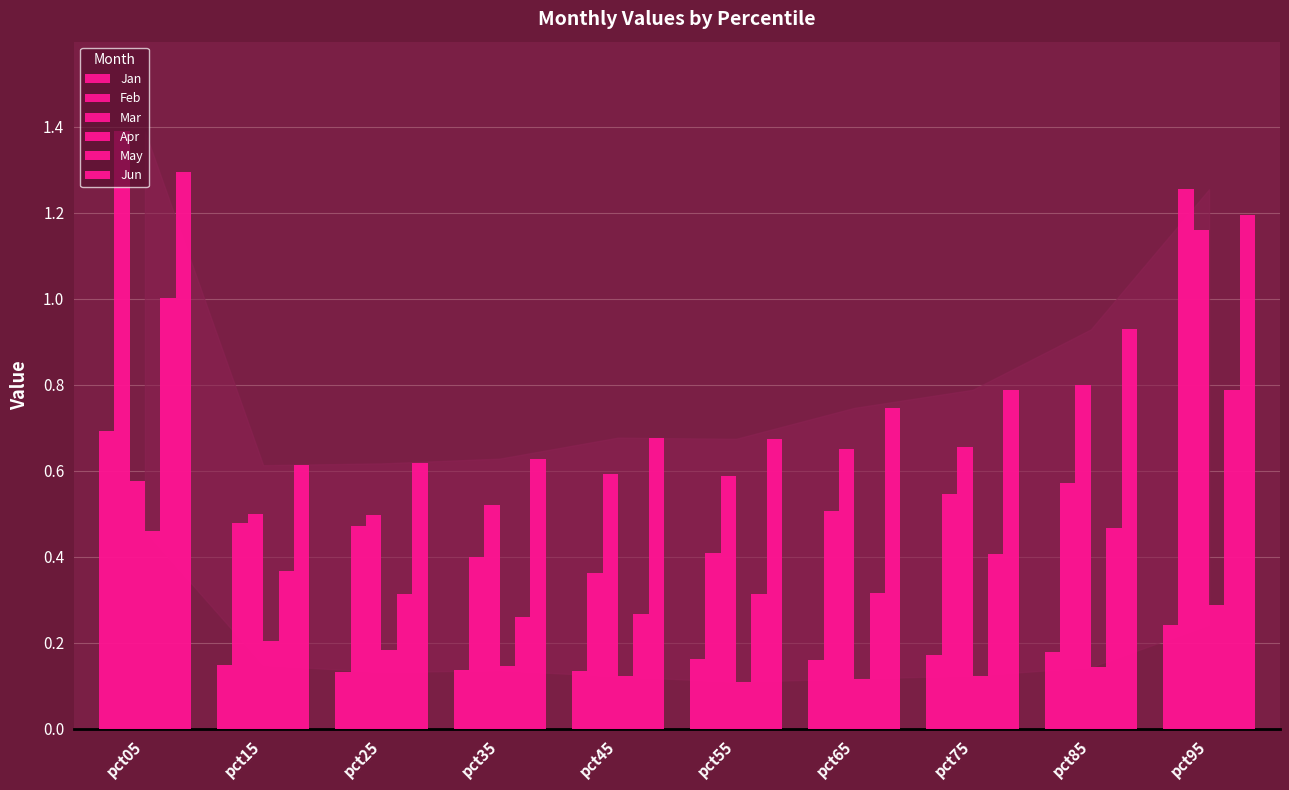

How many Apr values are between 0 and 1?

10